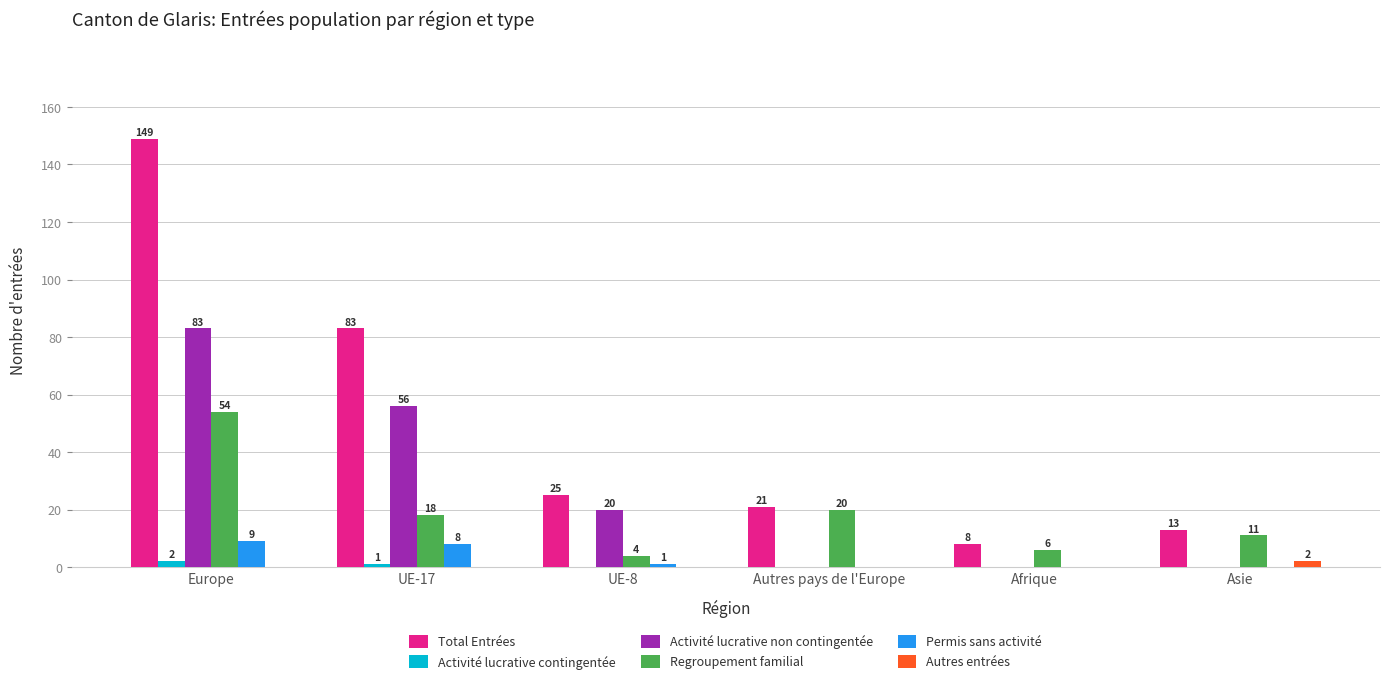

At which category is the sum across all series the highest?

Europe